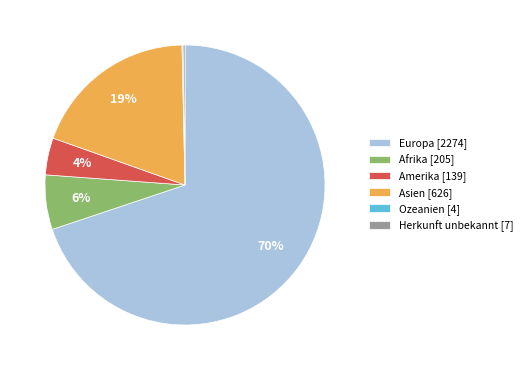

To the nearest percent, what is the average slice percentage?

17%